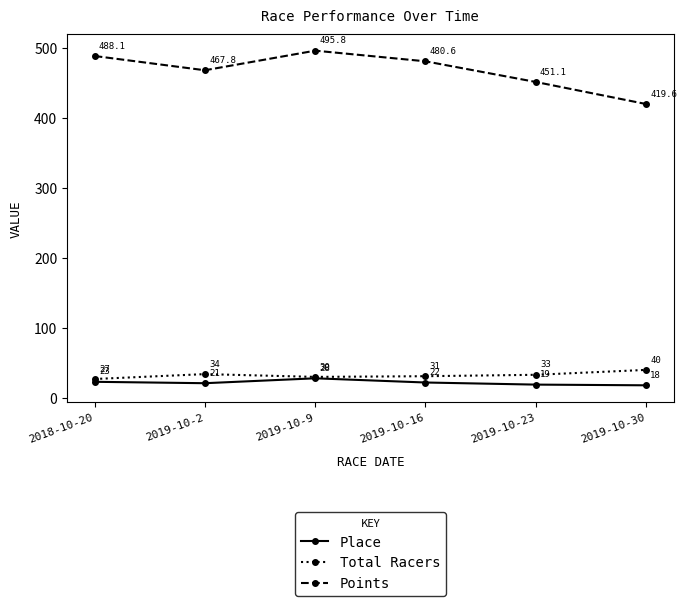

What is the maximum value shown in the chart?

495.8